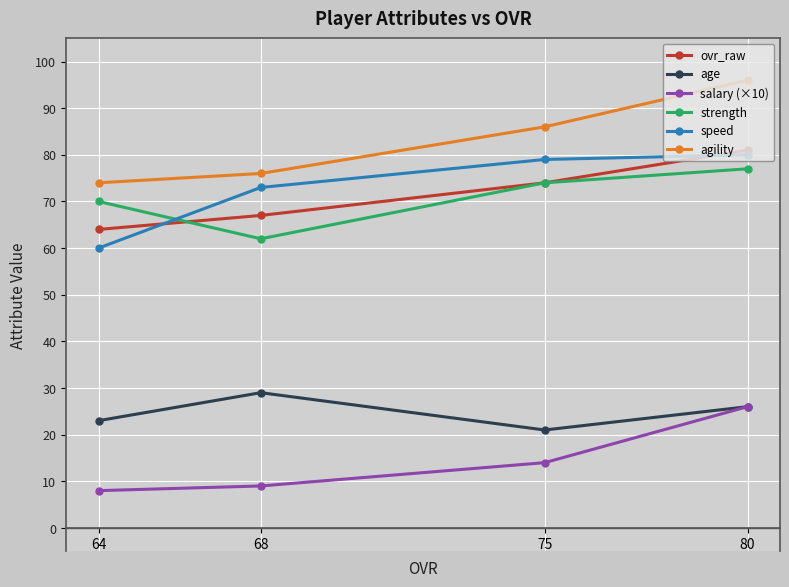

List the labels in order of strength value, largest first.

80, 75, 64, 68